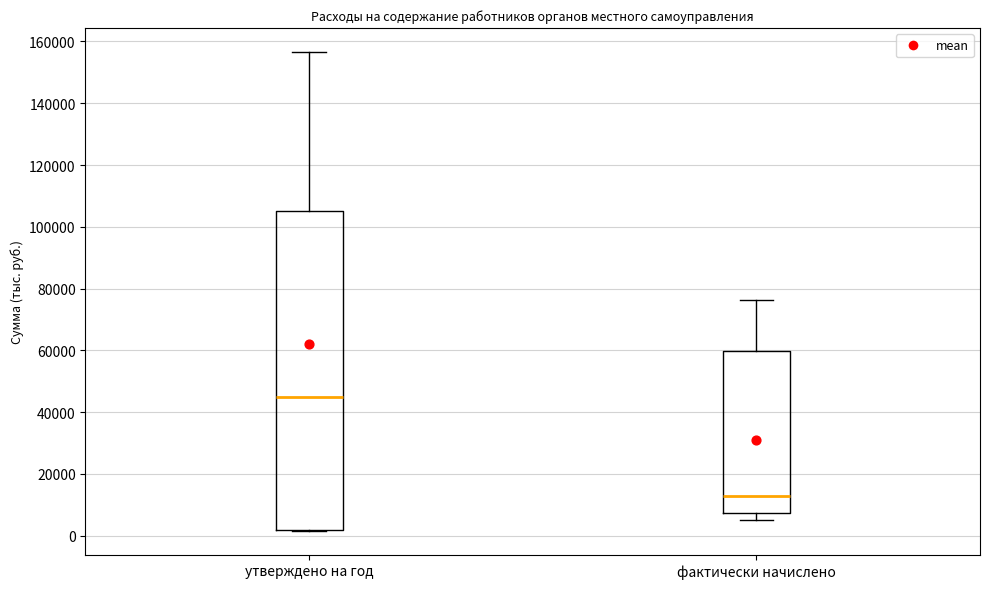

Reading left to right, transcribe this box plot: for each box, give where its median line is, the range the box spans, and where its two whiskers end, as read against the y-axis. The values are not printed on the chart, so give them approximately, as read against the axis.

утверждено на год: median 46000, box 2000 to 106000, whiskers 2000 to 156000
фактически начислено: median 12000, box 8000 to 60000, whiskers 6000 to 76000